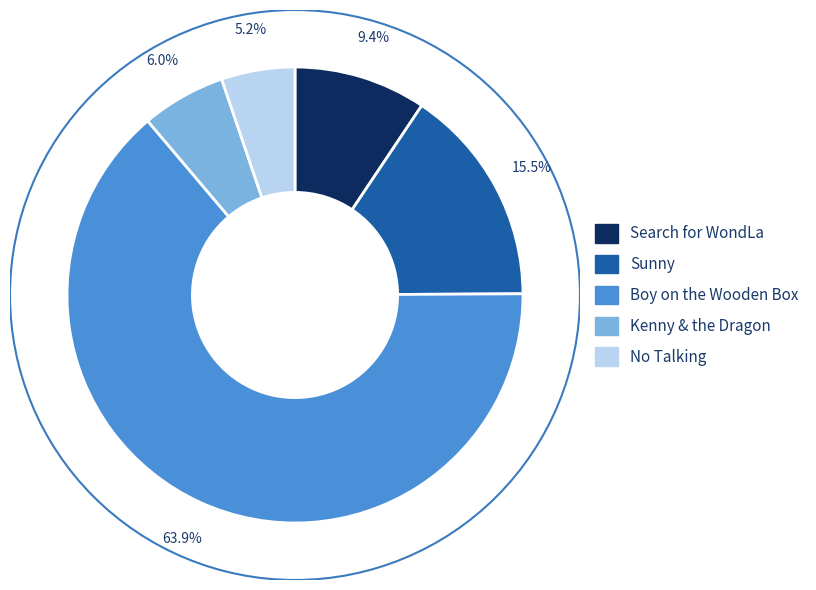

Count the number of slices in the pie.

5